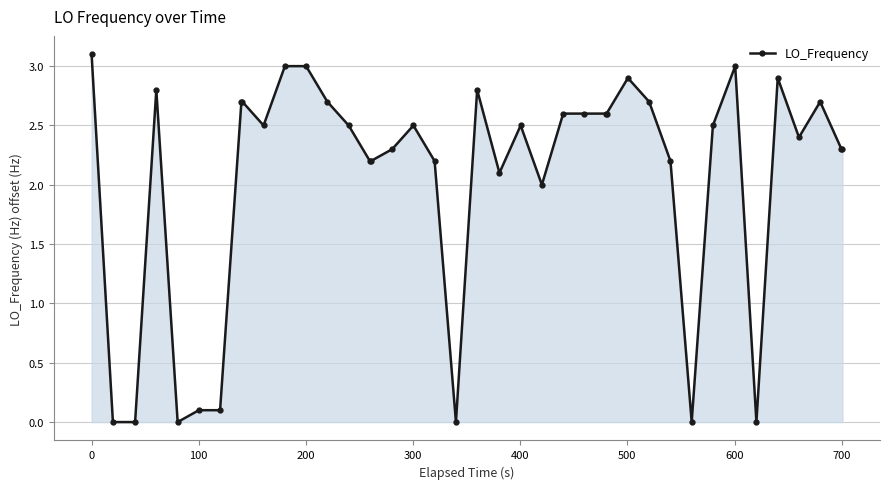

What is the average value?

2.1